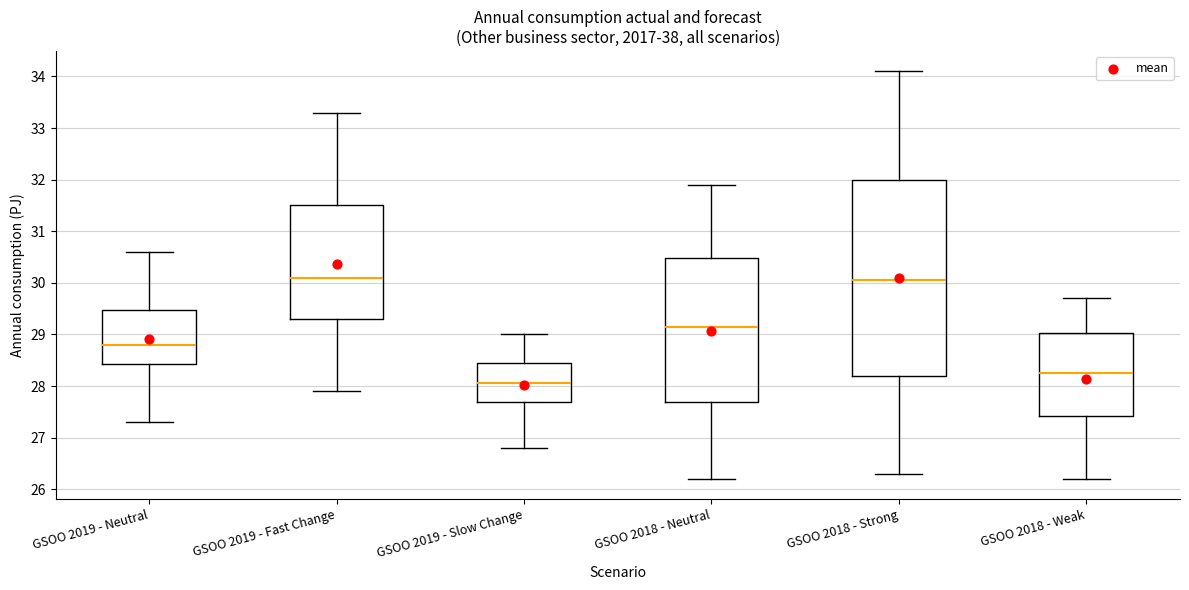

Where does the median line of the box for GSOO 2019 - Fast Change sit on the y-axis? The values are not printed on the chart, so give them approximately, as read against the axis.

30.1